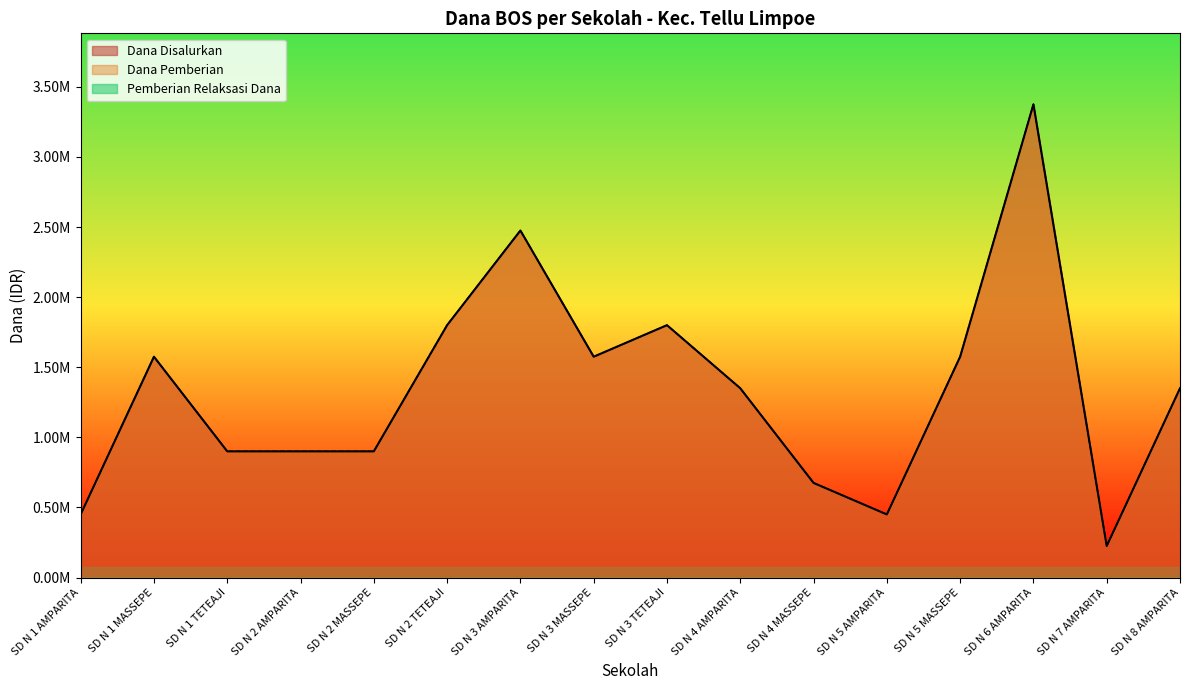

At which category does Dana Pemberian reach its first local valley?

SD N 3 MASSEPE